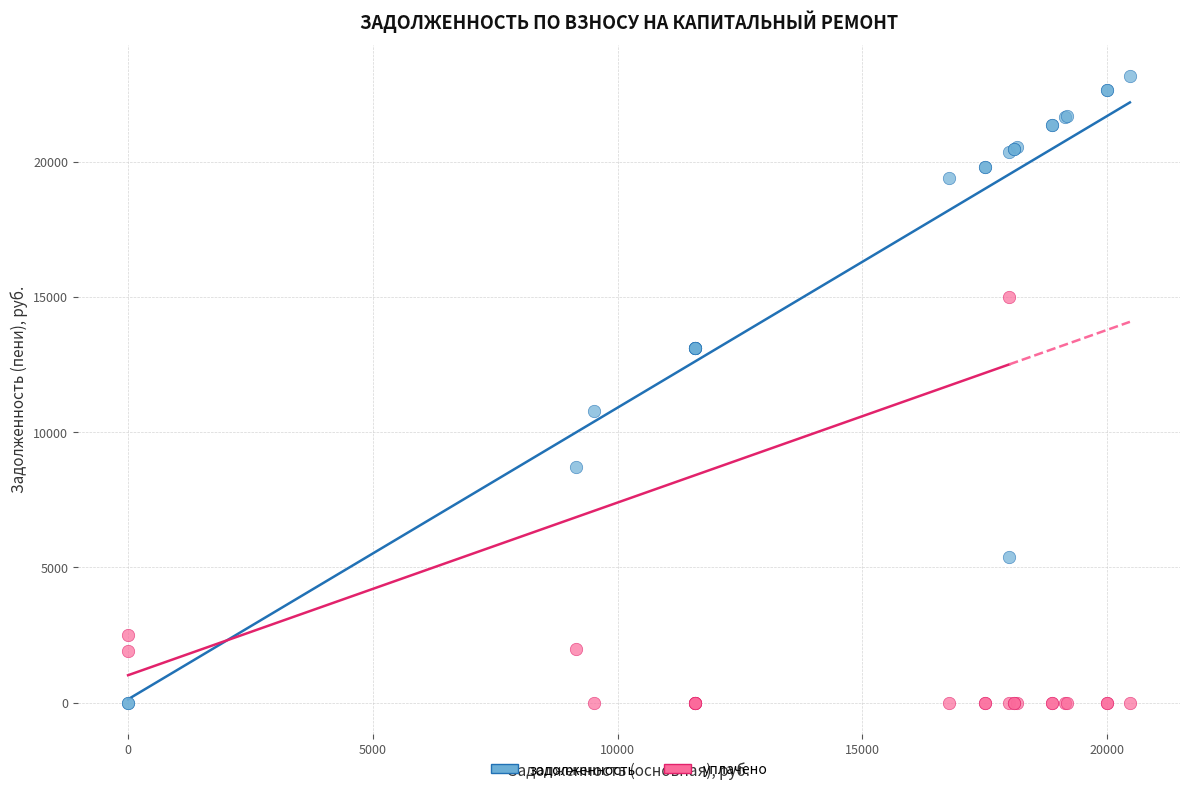

Which series reaches the maximum Y coordinate?

задолженность